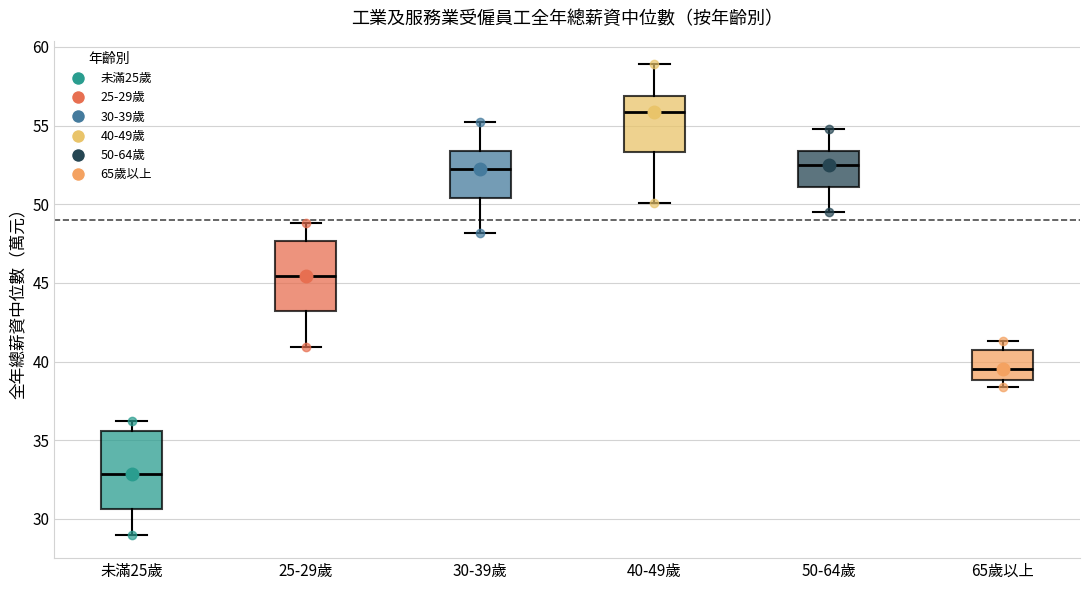

Which box's median line is the lowest?

未滿25歲